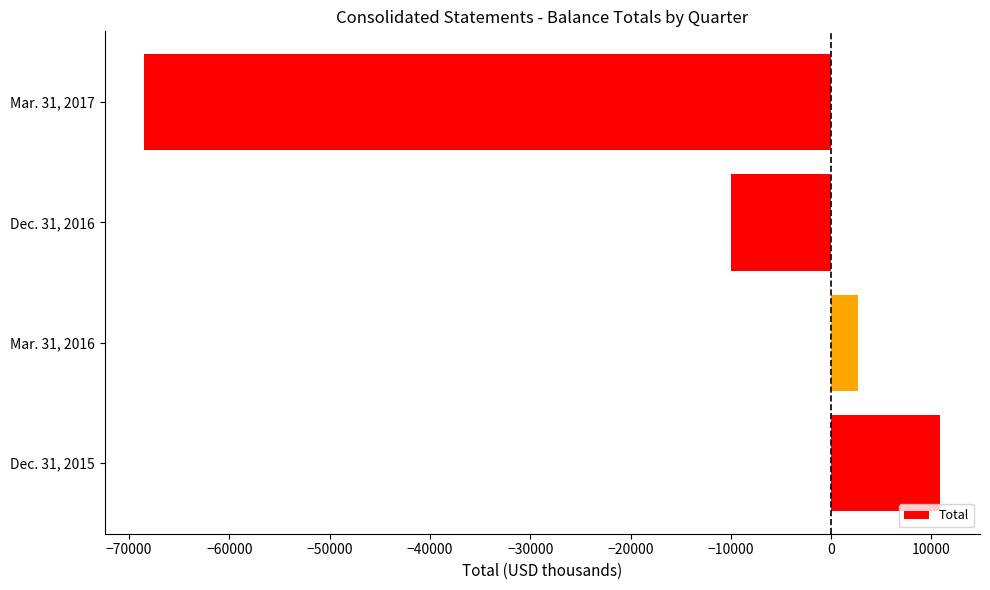

Is it true that the value at Dec. 31, 2016 is -13415?

False